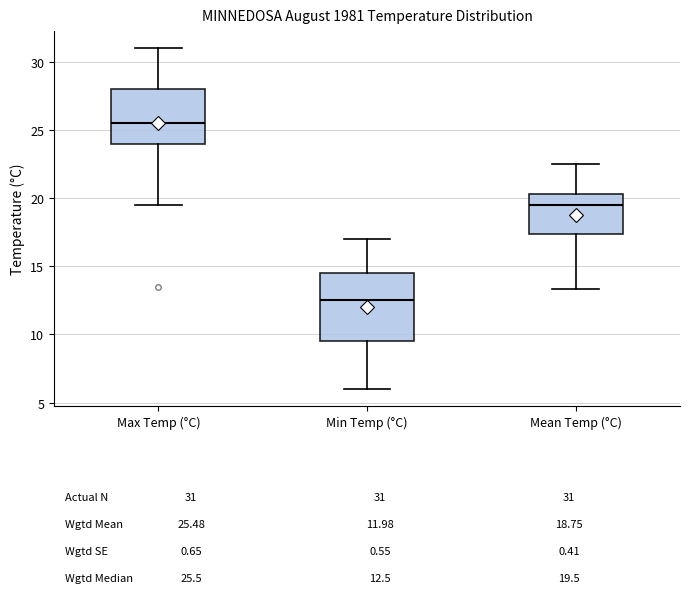

Where does the lower whisker of the box for Min Temp (°C) end on the y-axis? The values are not printed on the chart, so give them approximately, as read against the axis.

6.0